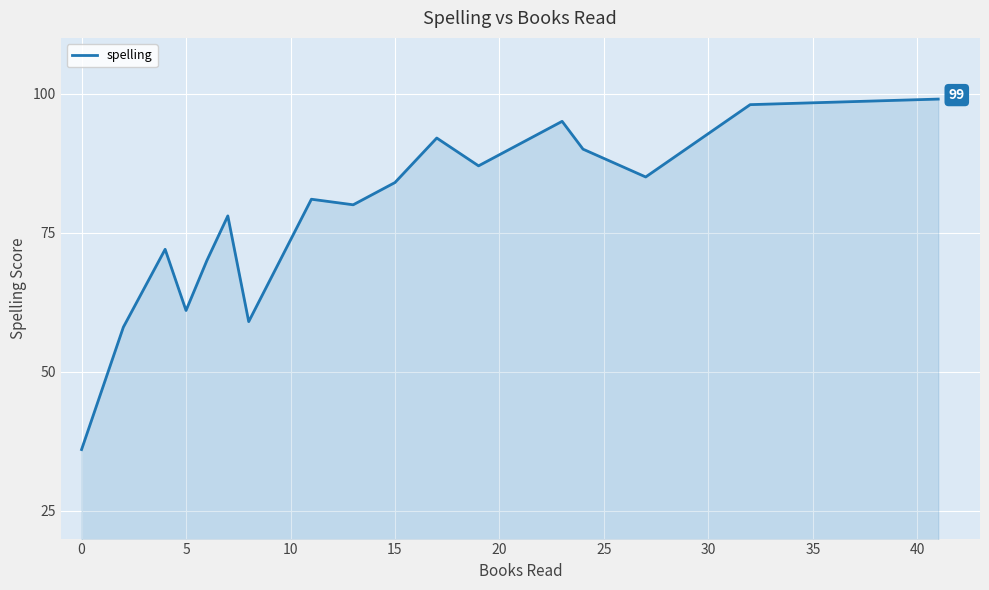

What is the minimum value shown in the chart?

36